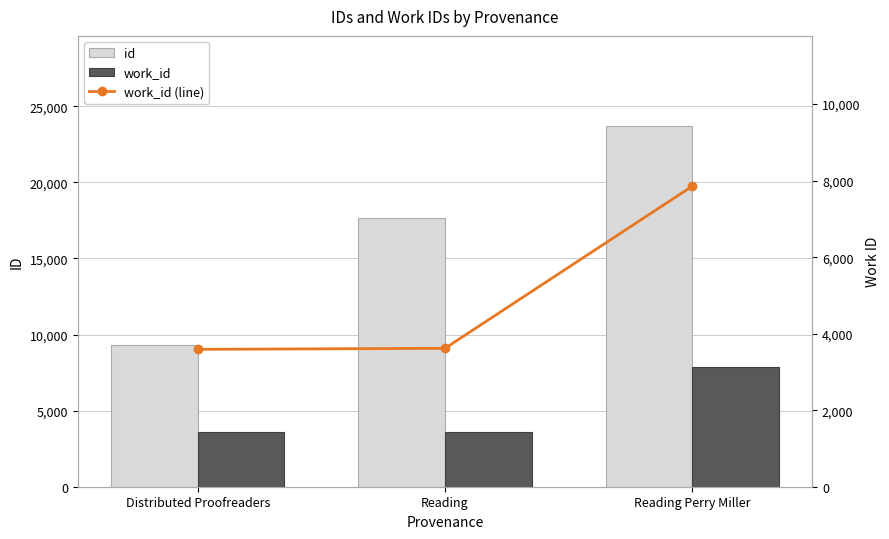

Where does the id series first go above 17642?

Reading Perry Miller